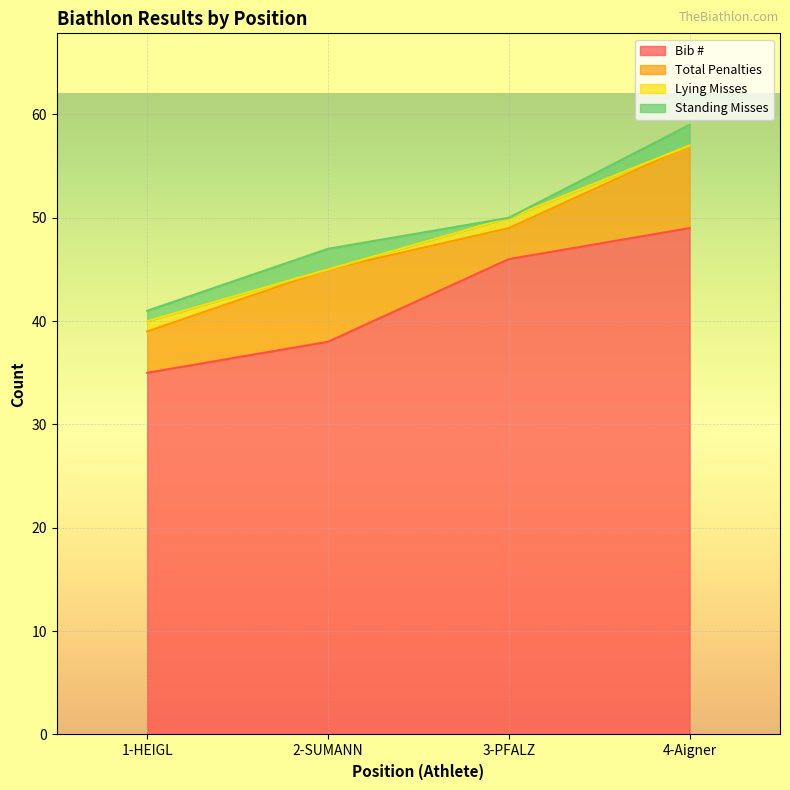

What is the sum of all Bib # values?

168